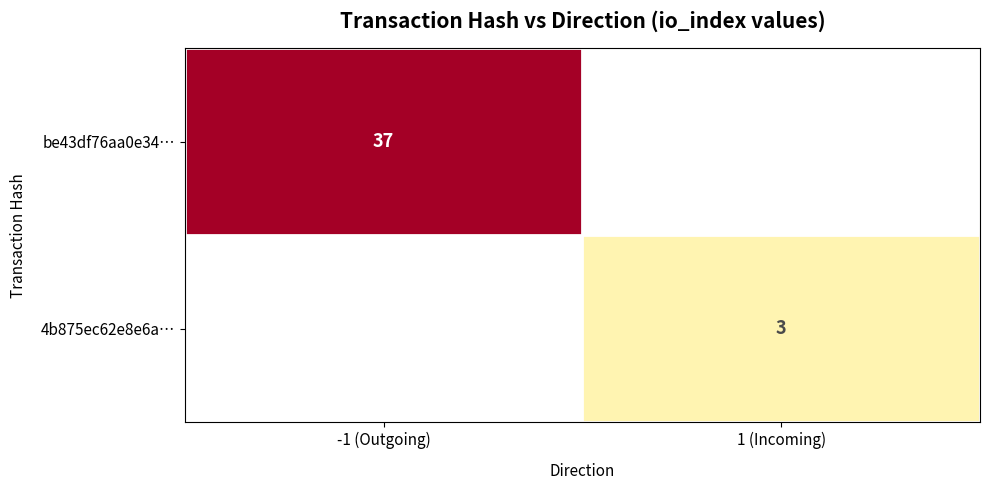

The 4b875ec62e8e6a… series shows 5 at 1 (Incoming). True or false?

False